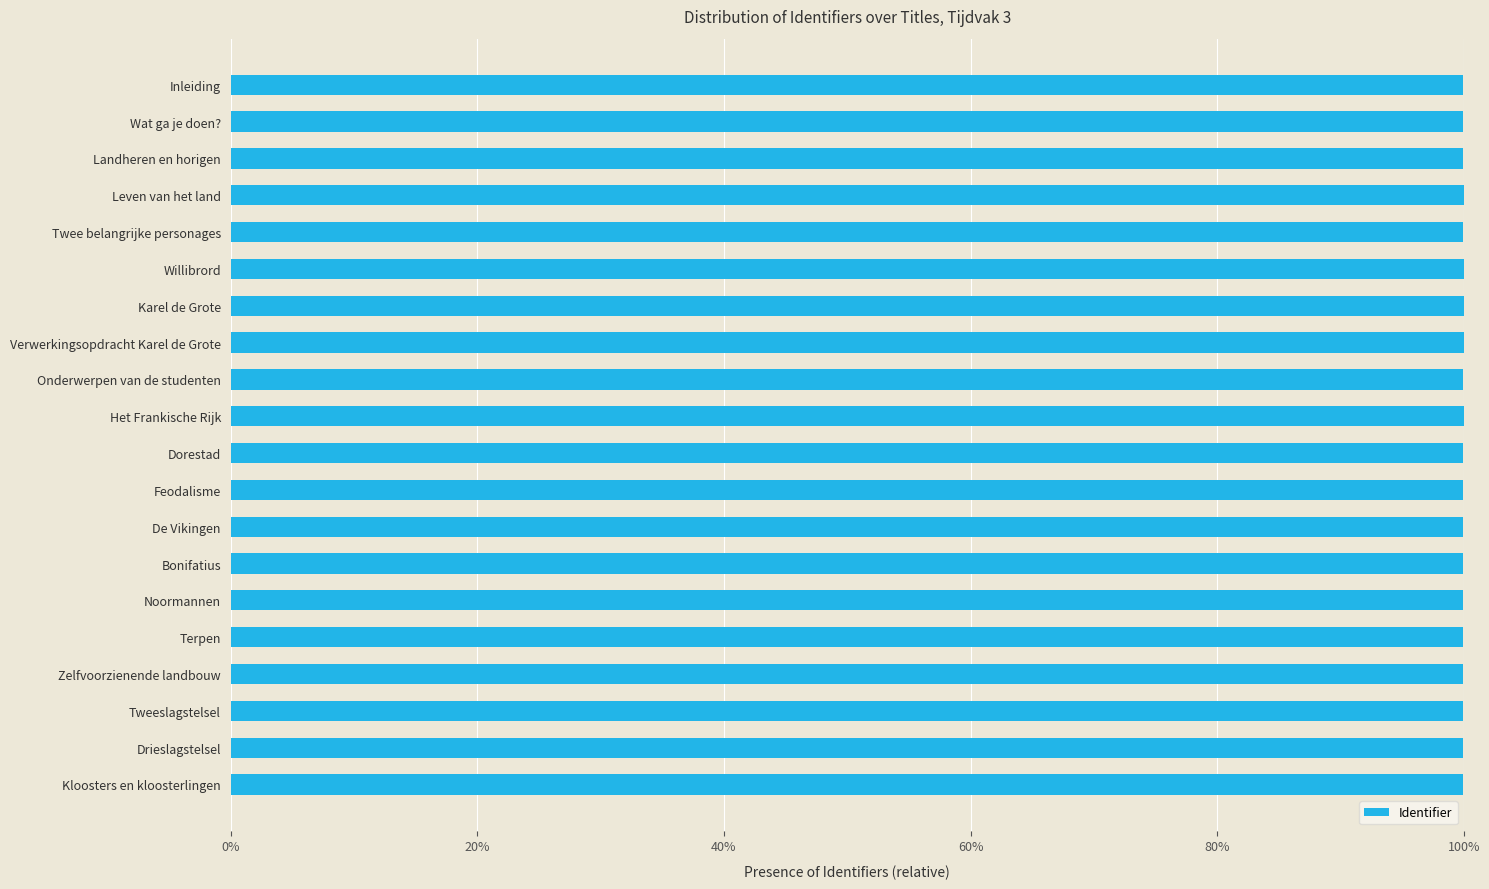

Are the bars horizontal?

Yes